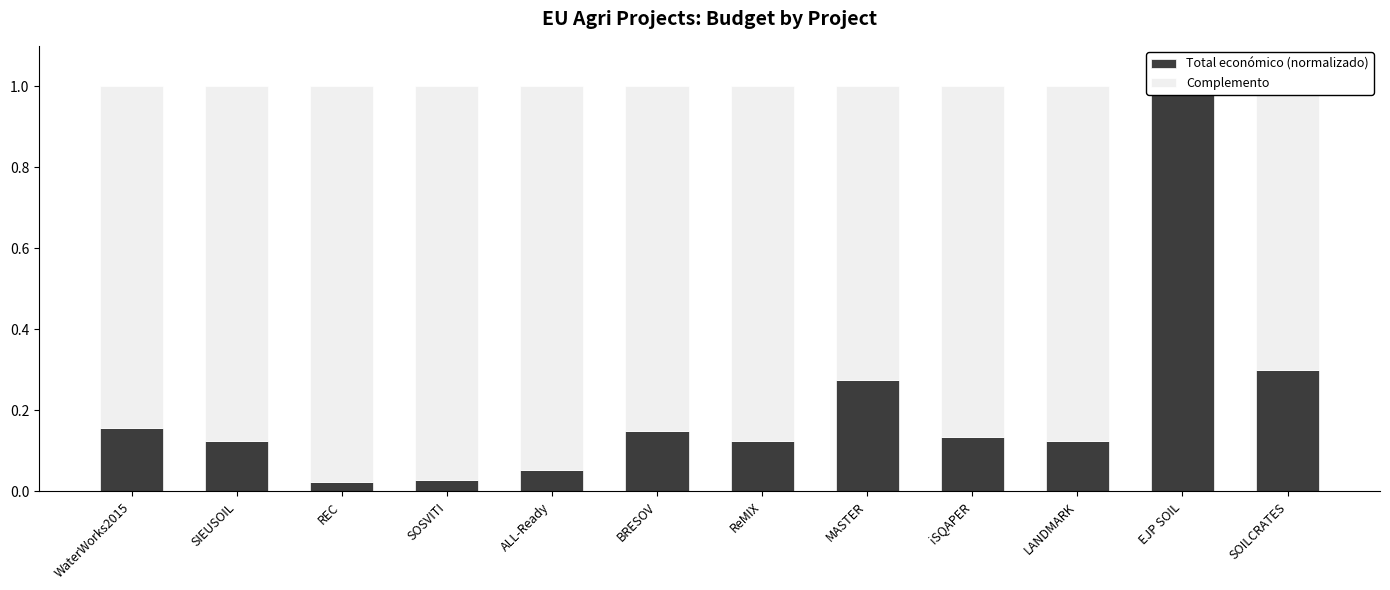

Rank the series by their maximum value, from lowest to highest.

Complemento, Total económico (normalizado)